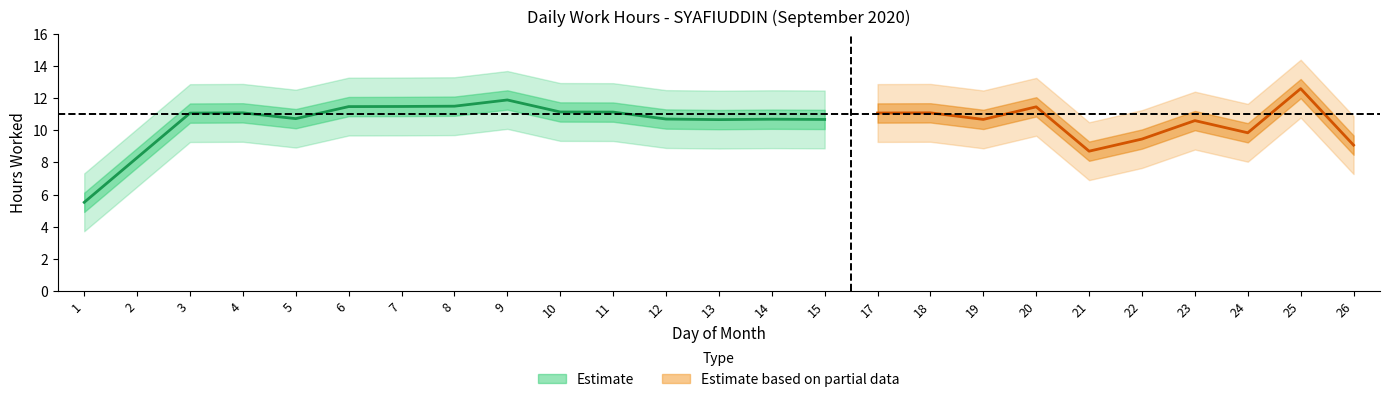

True or false: the data has more than 1 interior local peaks.

True